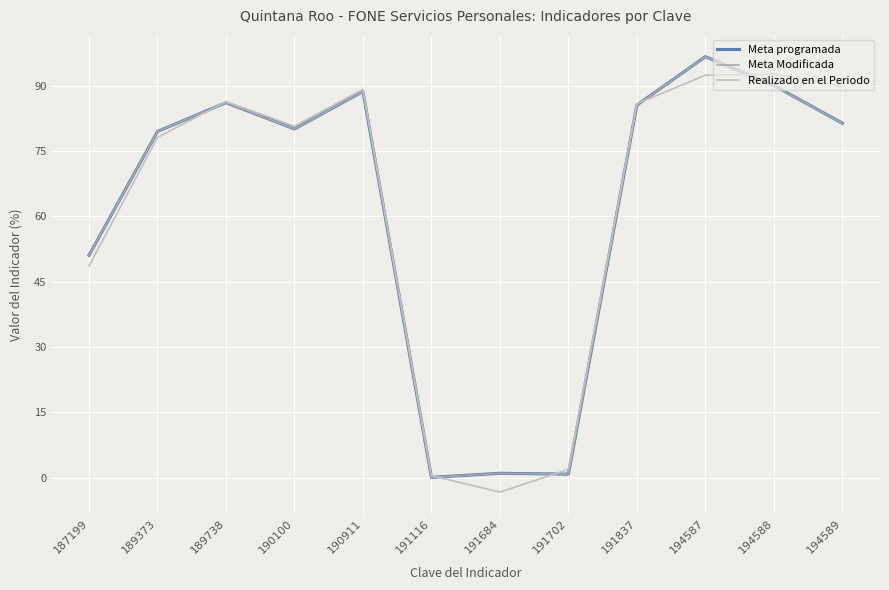

Is the value of Meta Modificada at 191116 greater than the value of Meta programada at 189373?

No